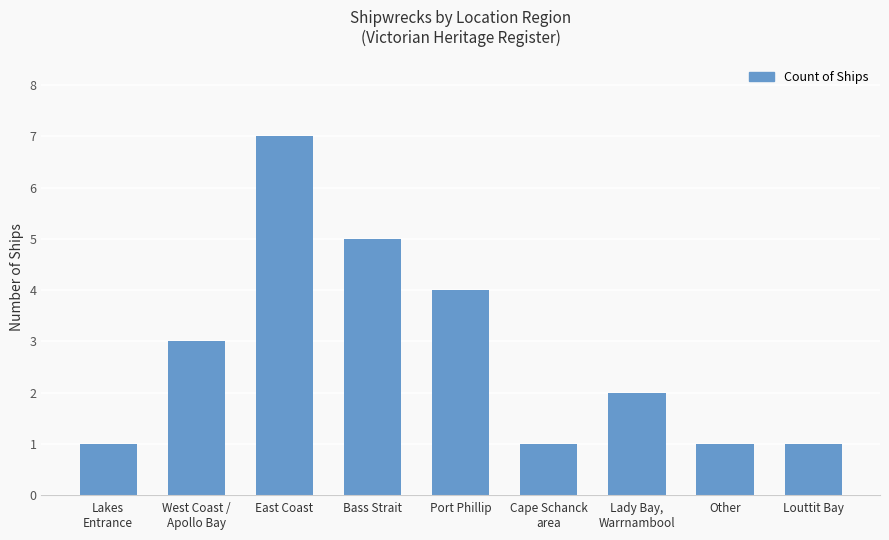

What is the value of the 5th bar from the left?

4